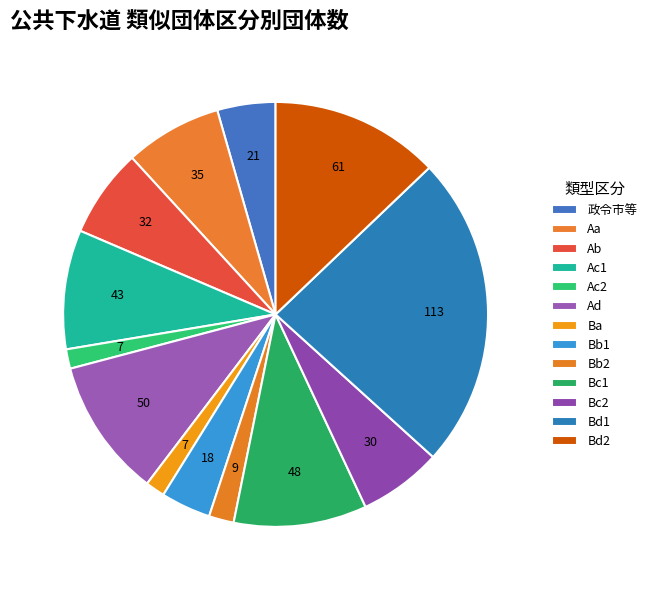

Count the number of slices in the pie.

13